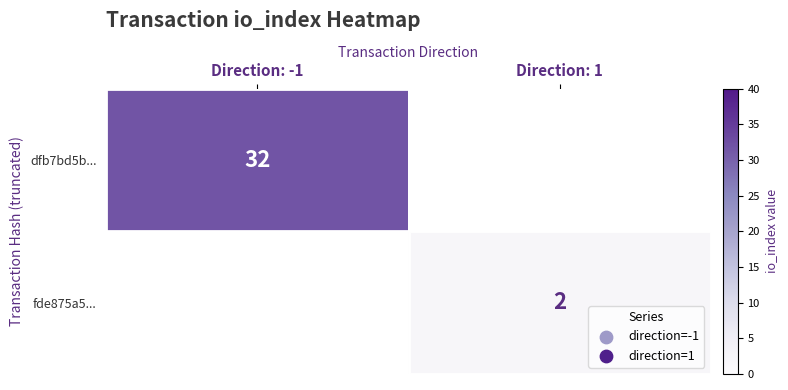

Is it true that dfb7bd5b... equals 32 at Direction: -1?

True